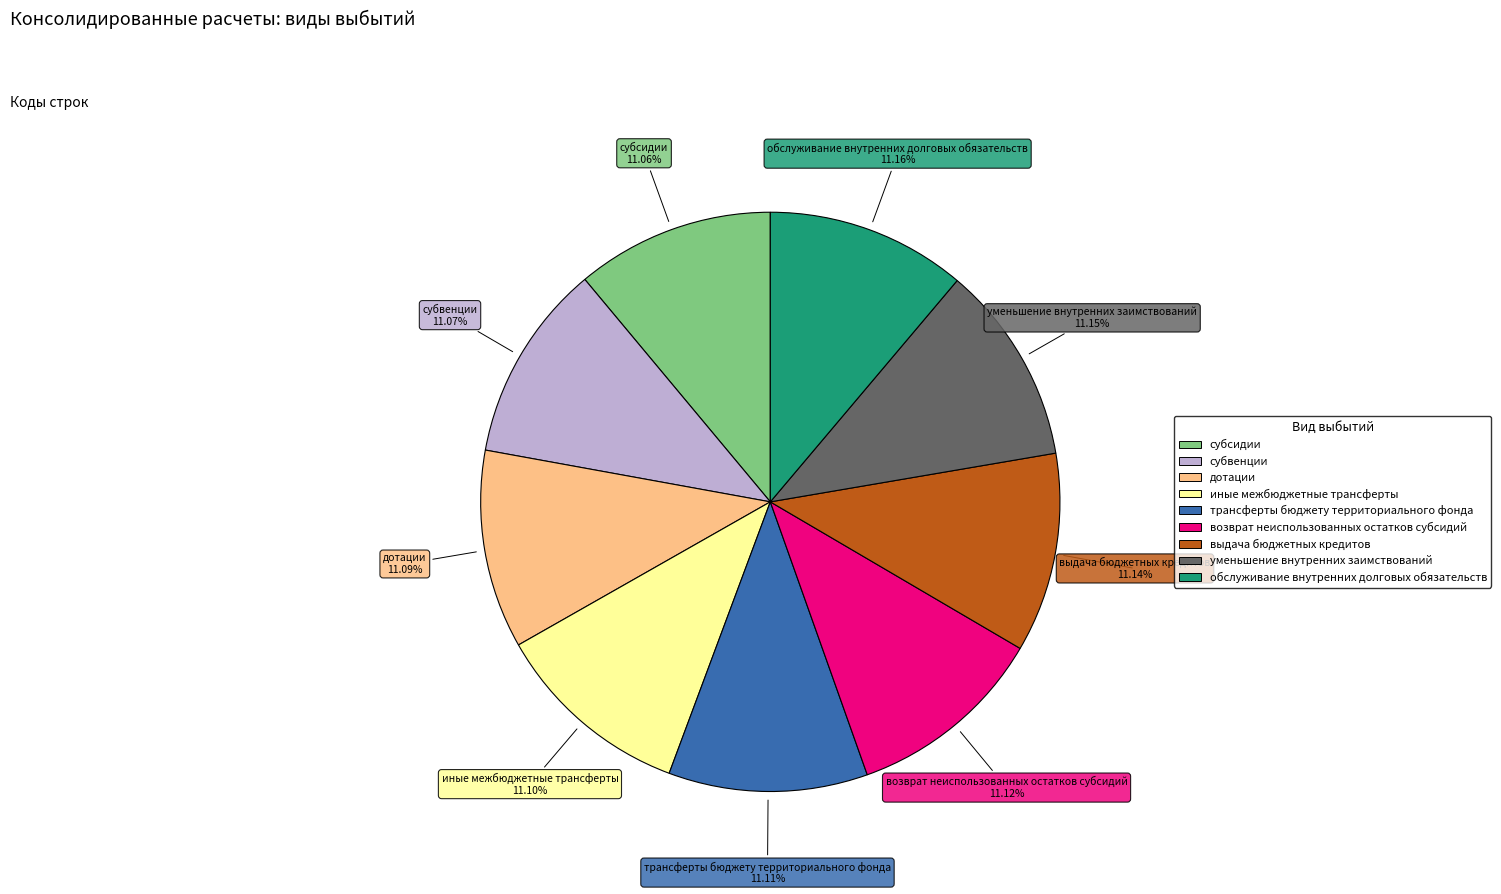

What percentage is the трансферты бюджету территориального фонда slice, to the nearest percent?

11%